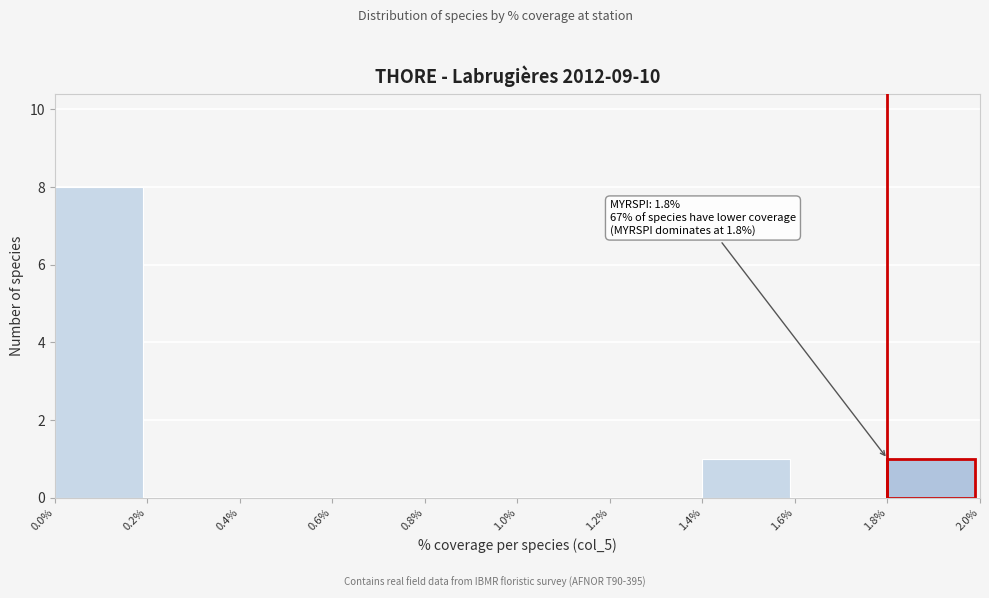

Over which range of the x-axis is the bar tallest?

0.0% to 0.2%